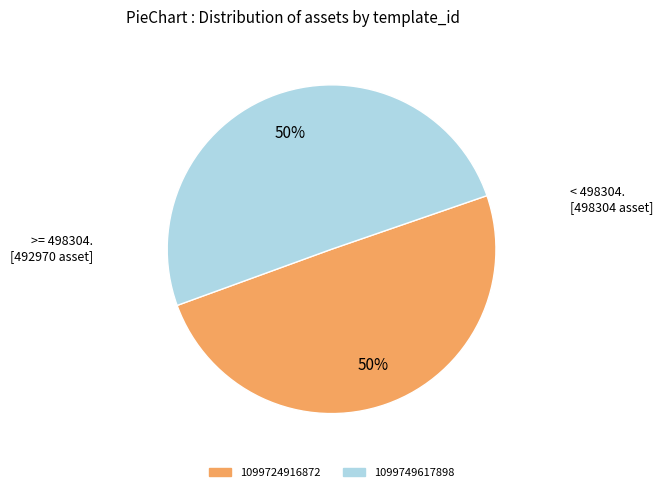

True or false: 1099724916872 accounts for 59% of the total.

False